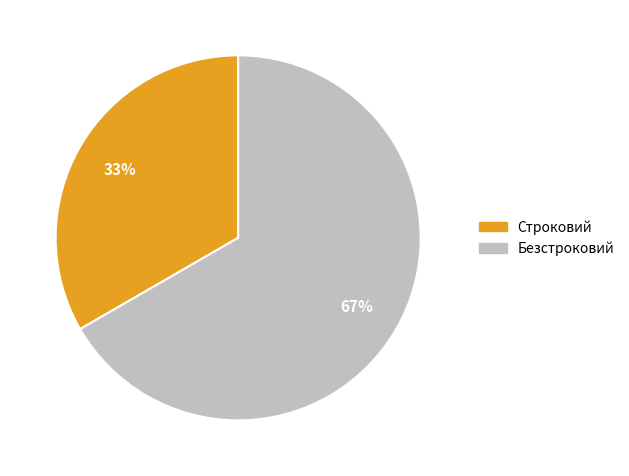

Count the number of slices in the pie.

2